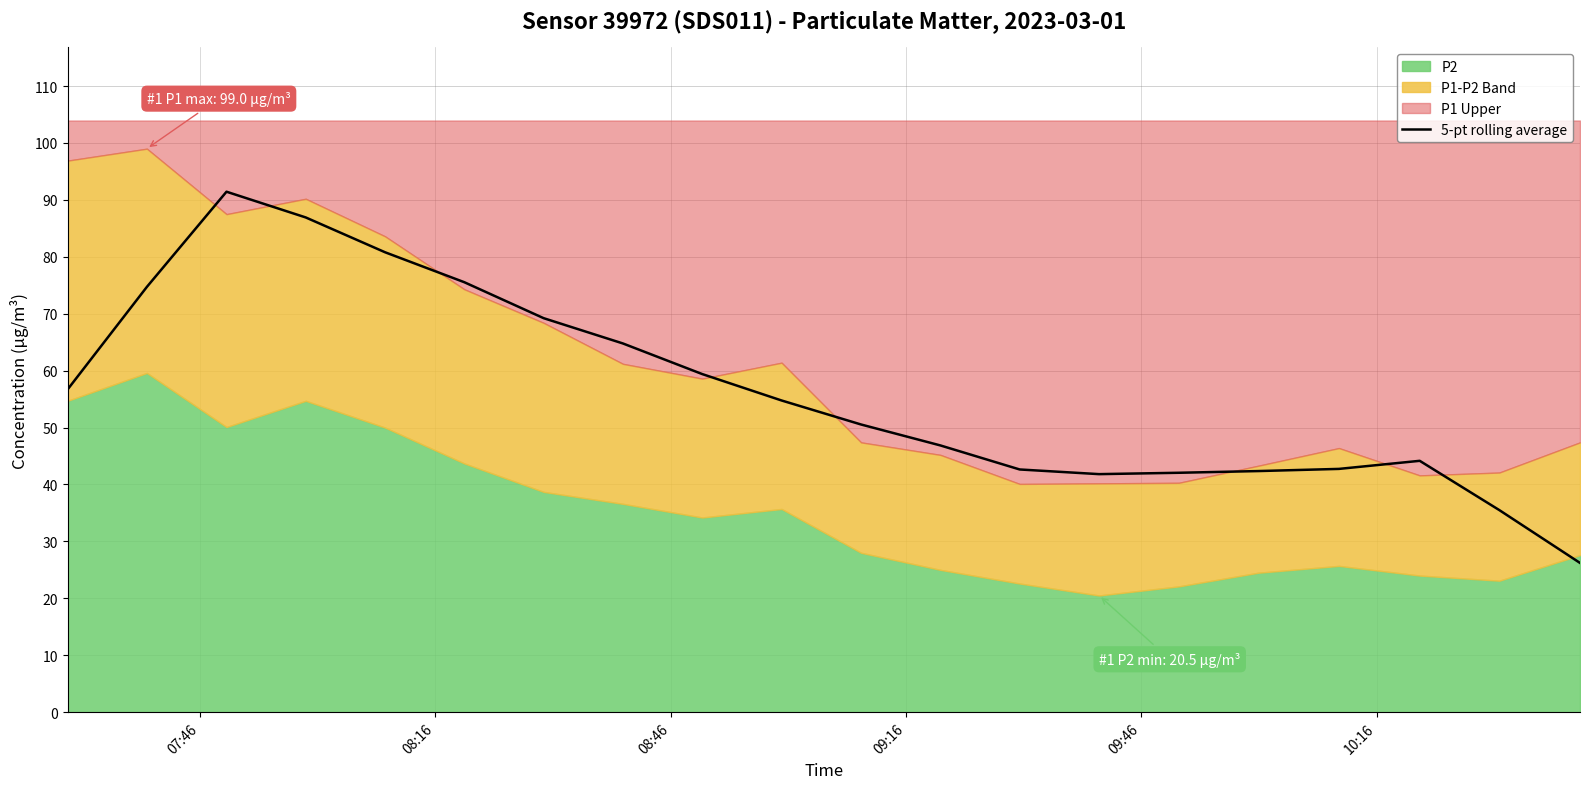

How many values exceed 54?

10